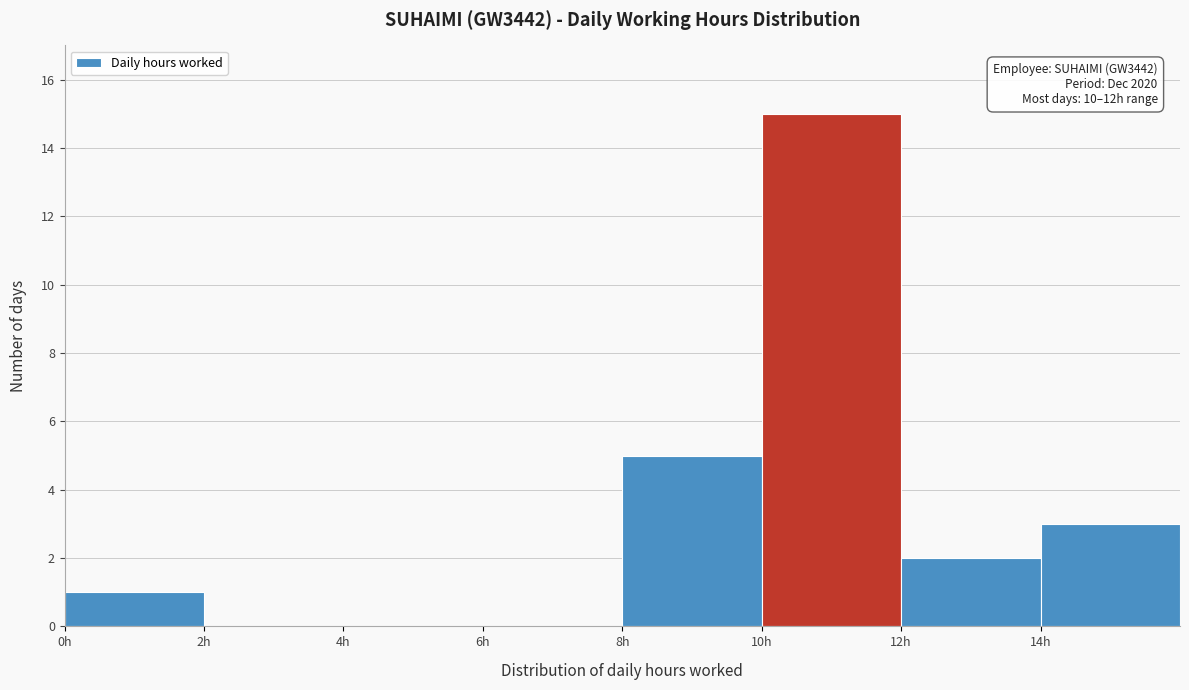

Over which range of the x-axis is the bar tallest?

10 to 12